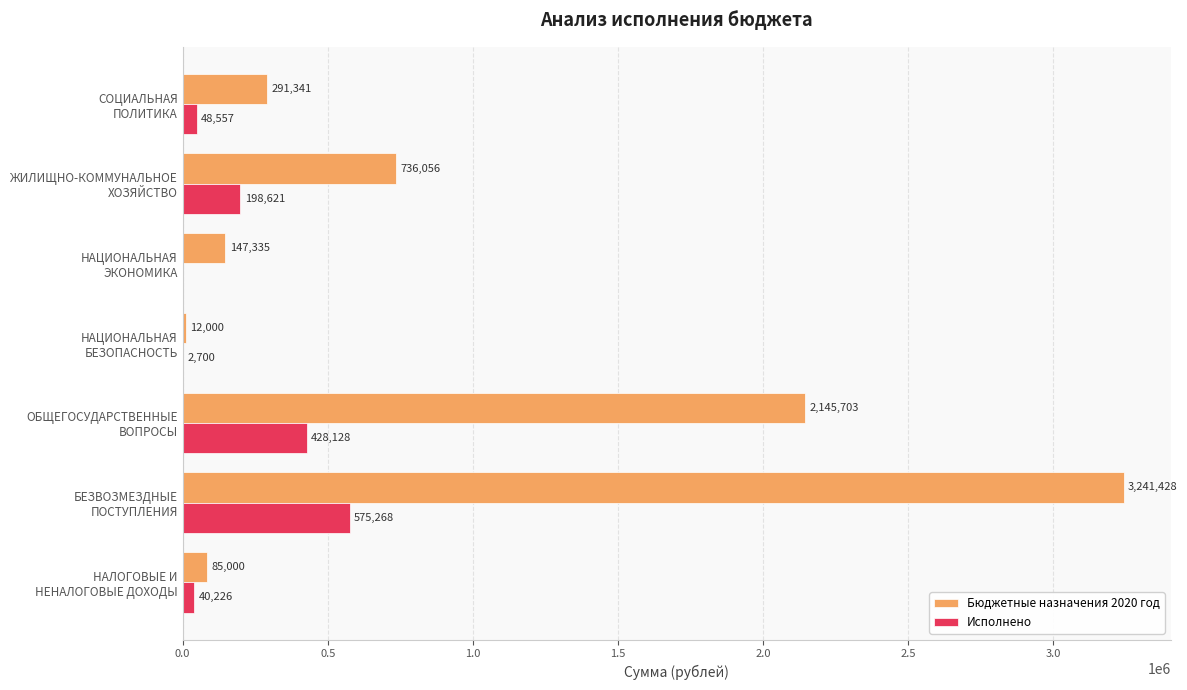

Which series has the largest total across all categories?

Бюджетные назначения 2020 год